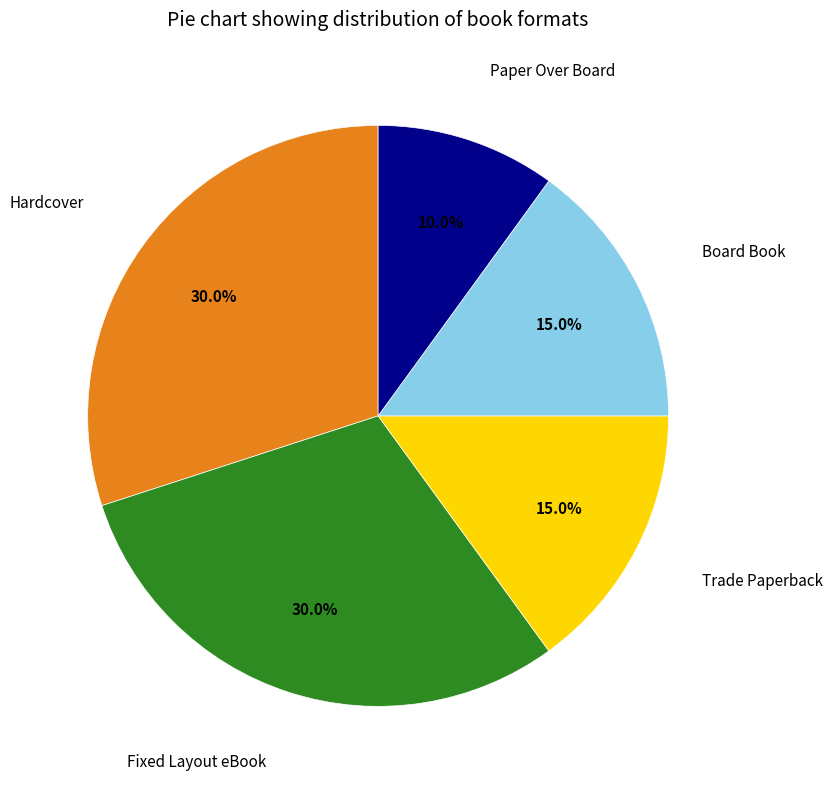

Is there a majority slice in this chart?

No